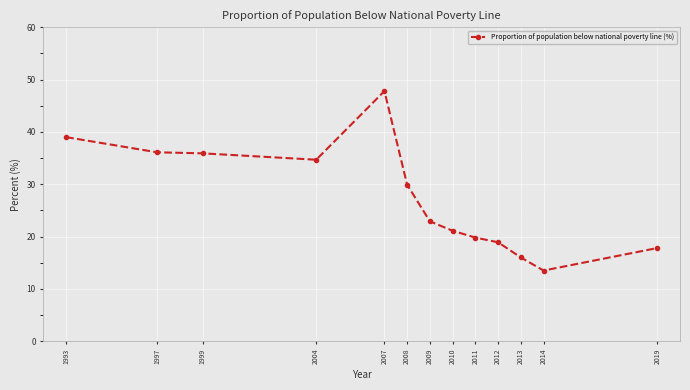

What is the difference between the maximum and minimum values?

34.3